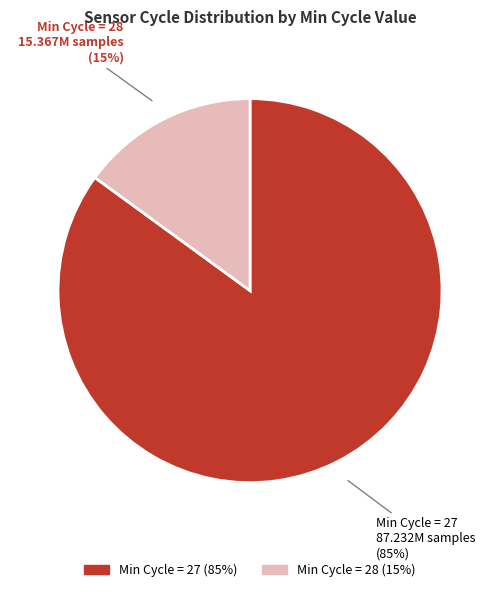

Is there any slice that represents more than half of the pie?

Yes